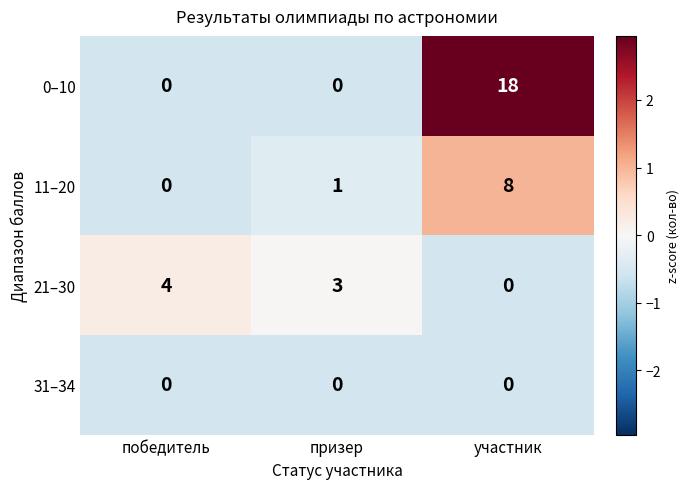

What is the difference between the maximum and minimum values in the 0–10 series?

18